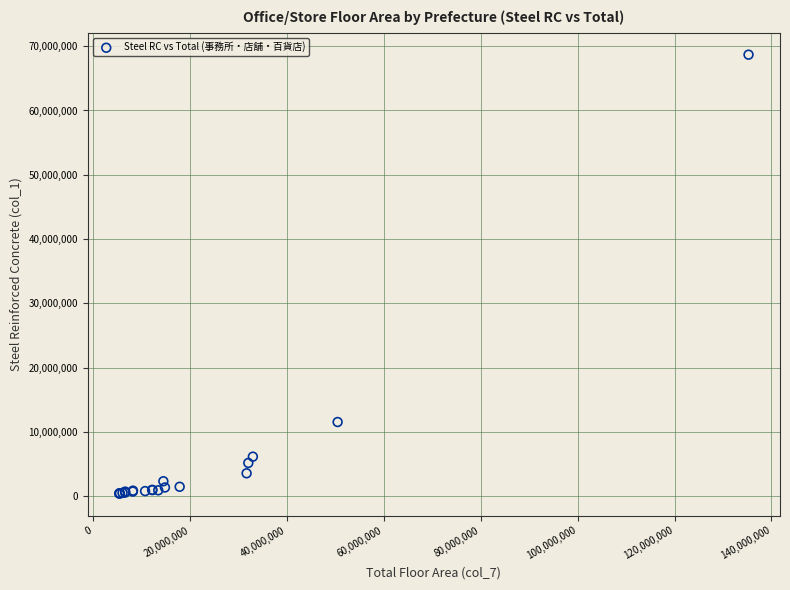

What Y value in the scatter plot is closest to 34551591?

11550467